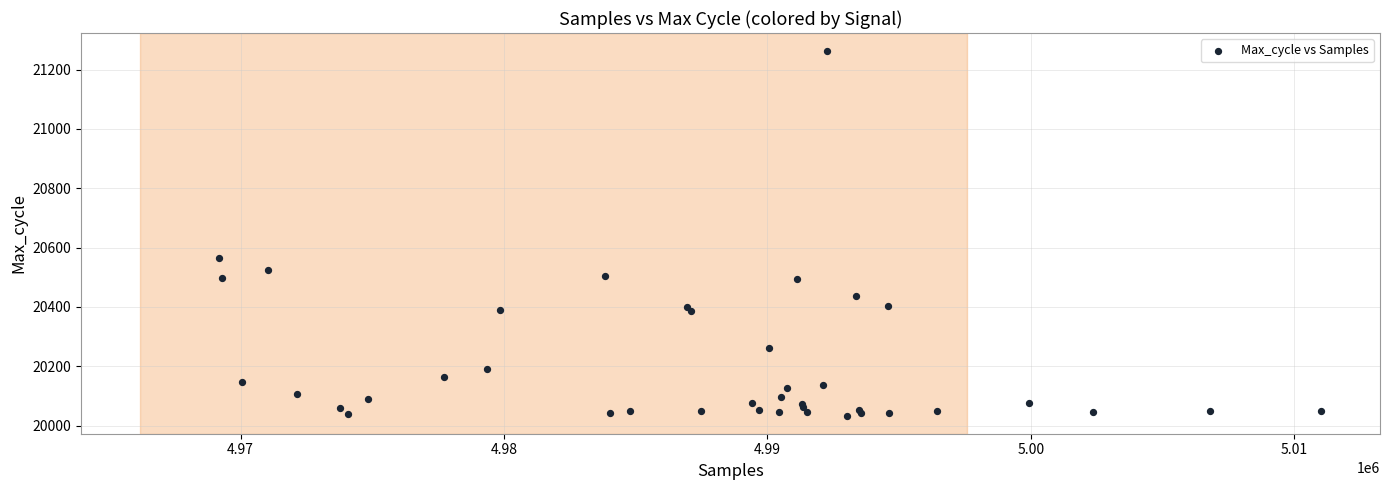

What Y value in the scatter plot is closest to 20648?

20565